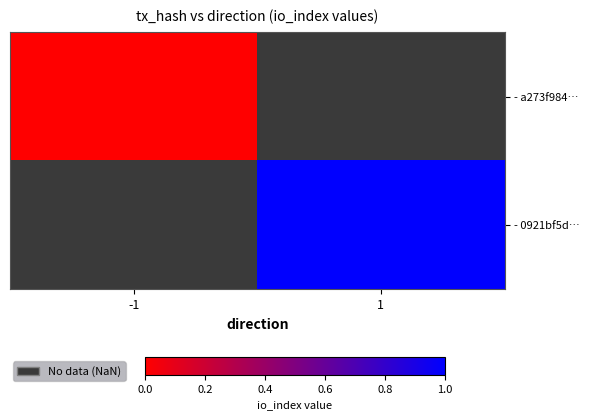

Between -1 and 1, which is larger?

1